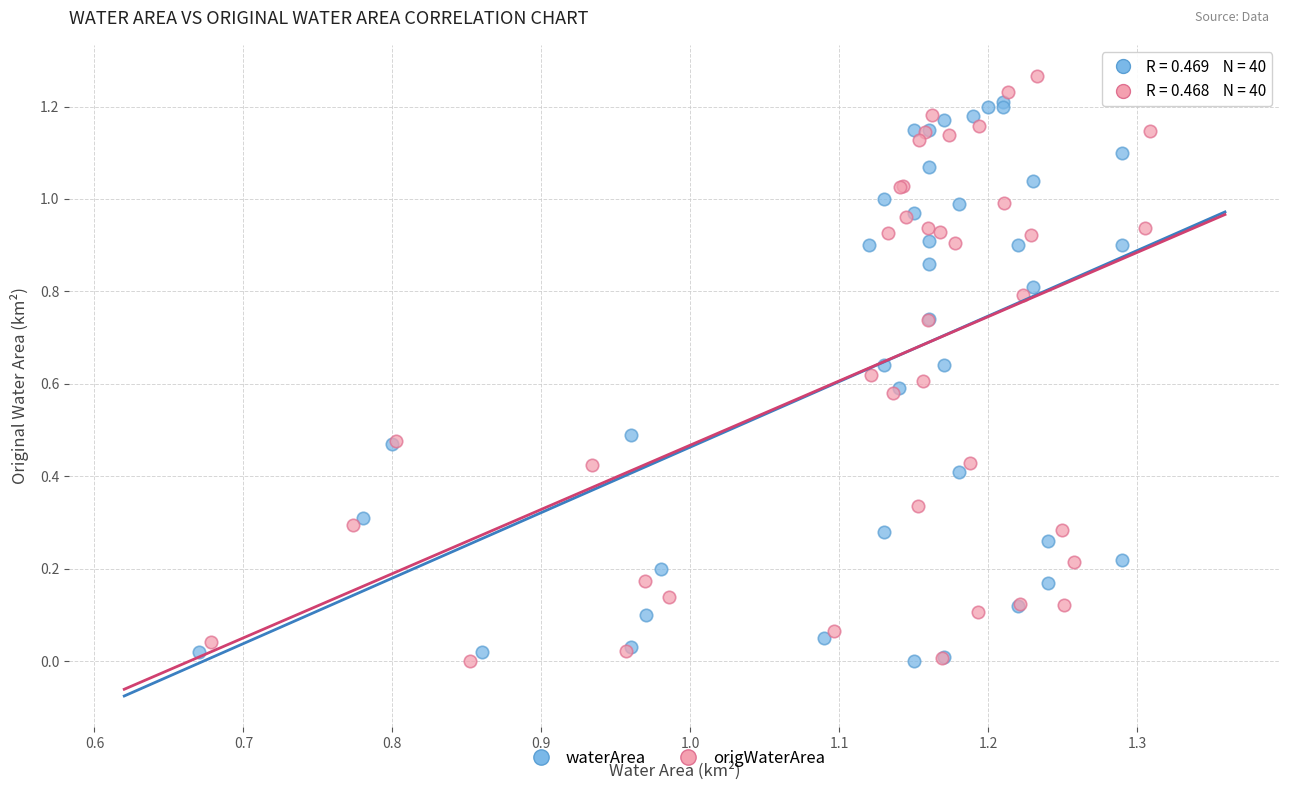

Which series has the widest spread of Y values?

origWaterArea